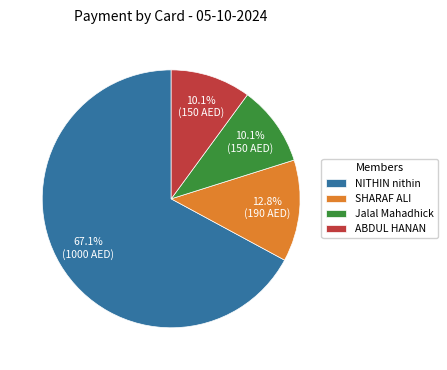

Is there any slice that represents more than half of the pie?

Yes